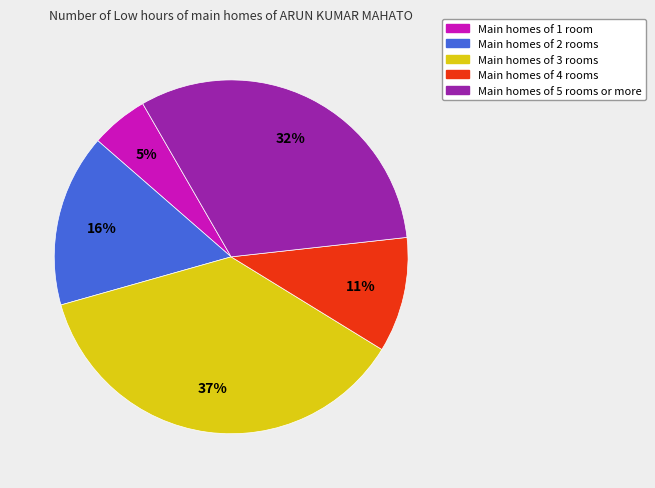

Is there any slice that represents more than half of the pie?

No